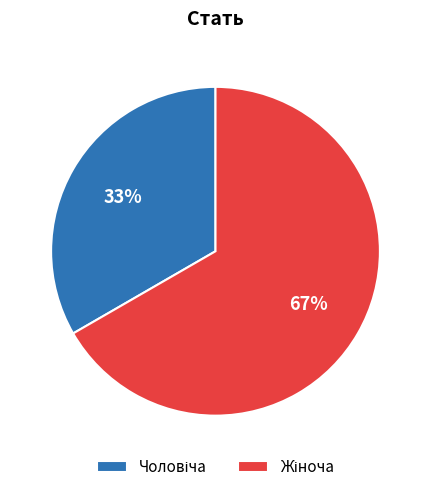

To the nearest percent, what is the average slice percentage?

50%